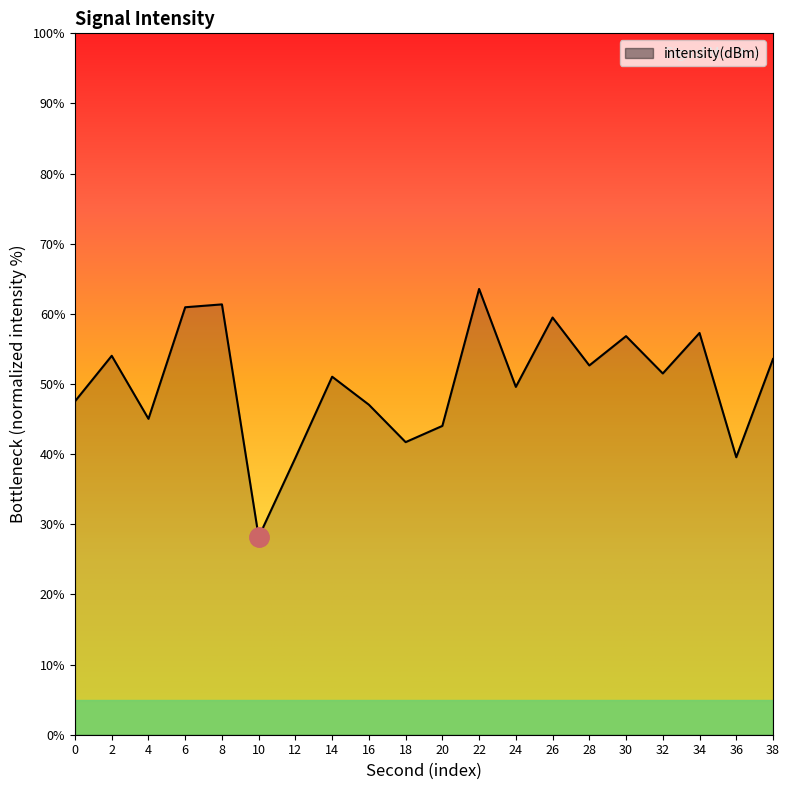

Is it true that the value at 24 is 70.9?

False